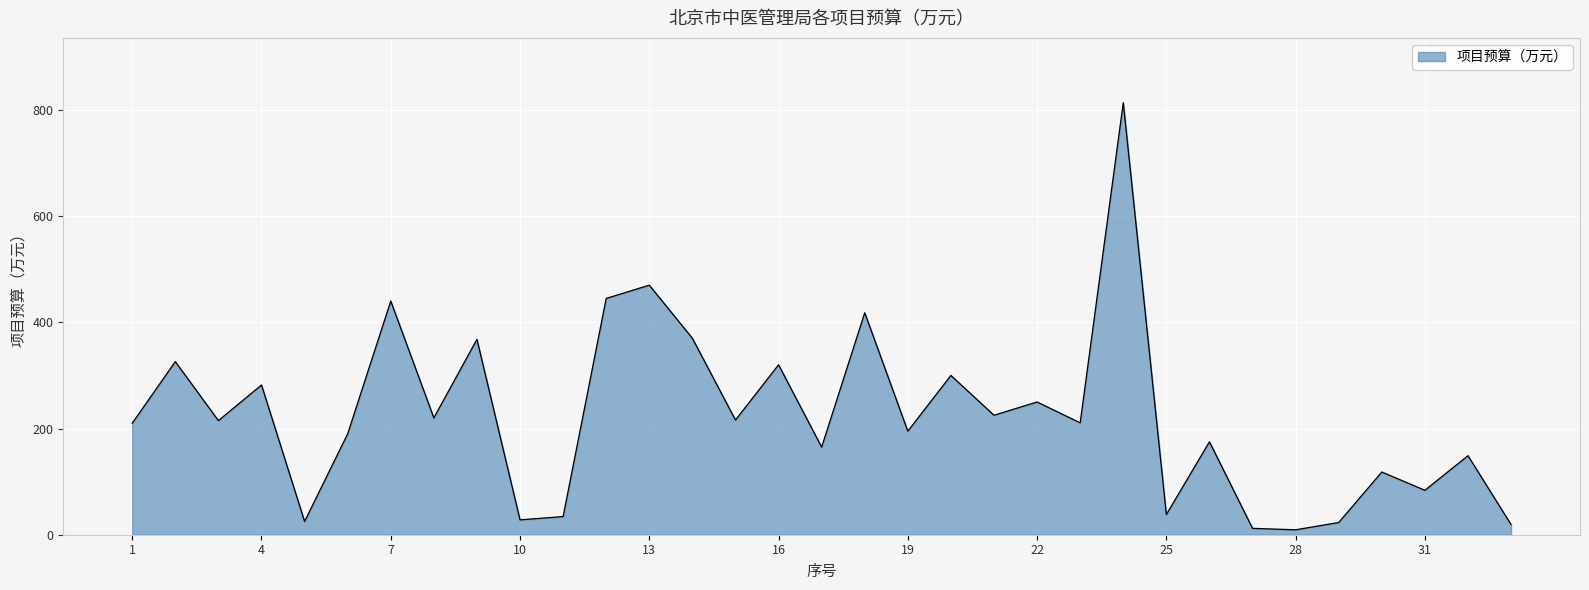

What is the difference between the maximum and minimum values?

804.3